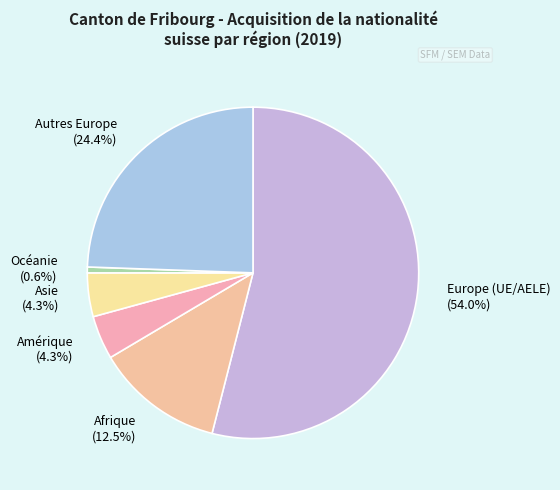

Which category has the biggest portion of the pie?

Europe (UE/AELE) (54.0%)